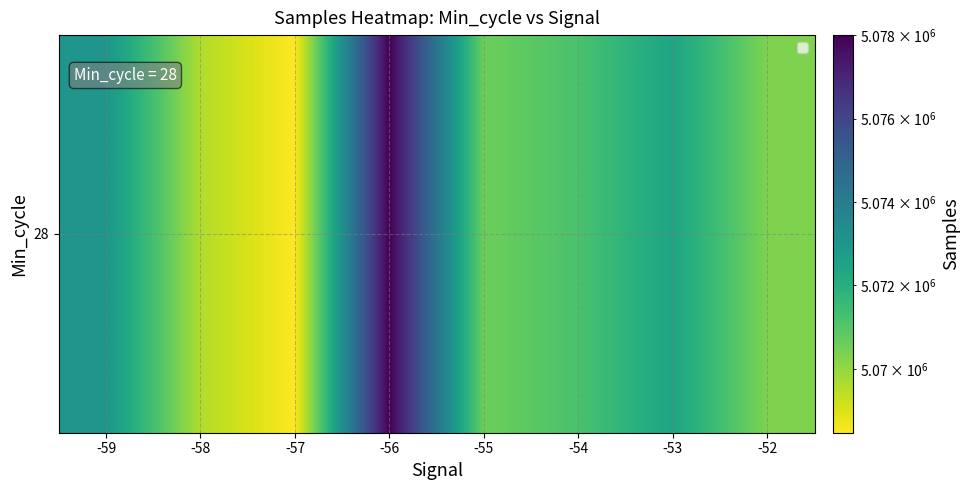

Rank the categories by value from highest to lowest.

-56, -59, -53, -54, -55, -52, -58, -57